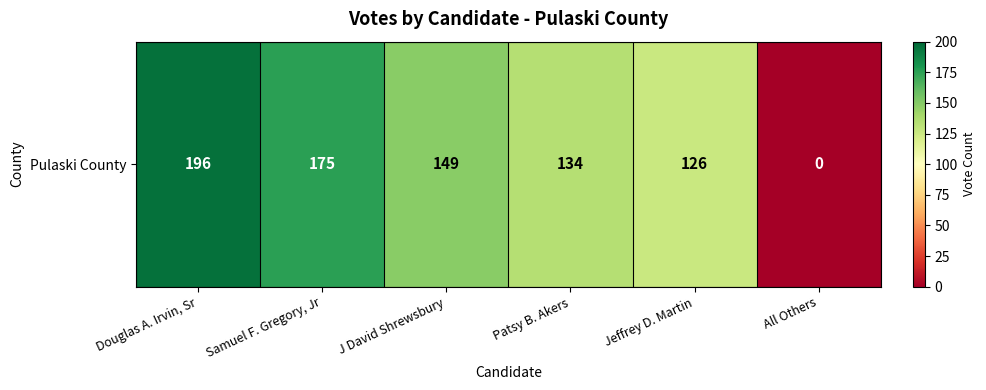

The chart shows a value of -137 at All Others. True or false?

False